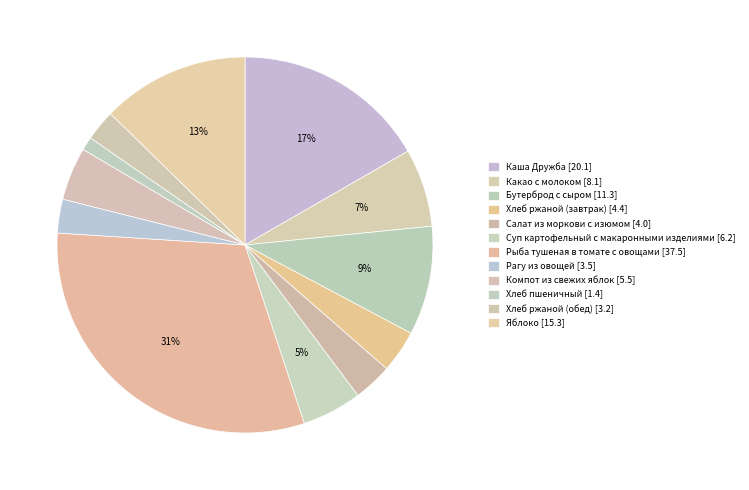

To the nearest percent, what percentage of the pie is Рагу из овощей?

3%